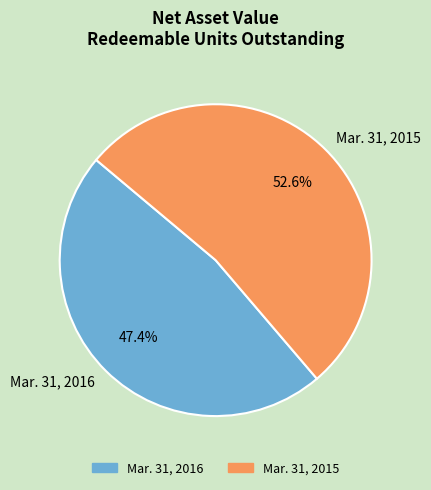

What is the smallest slice in the pie chart?

Mar. 31, 2016